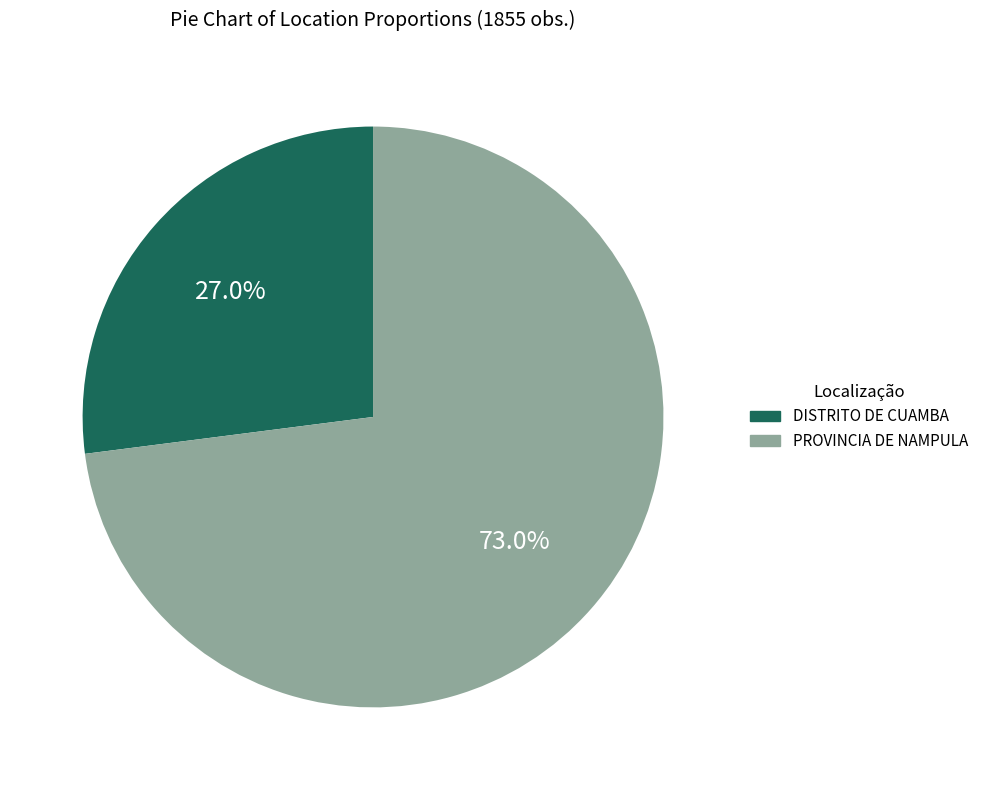

Which category has the biggest portion of the pie?

PROVINCIA DE NAMPULA